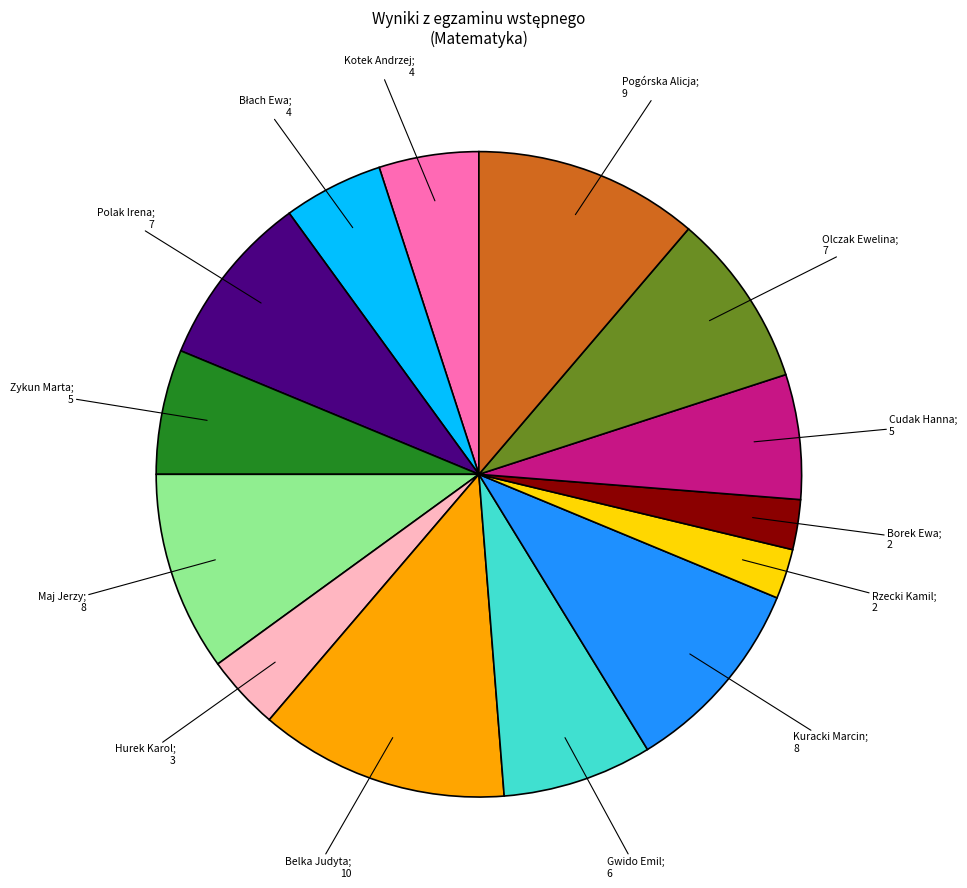

Is there a majority slice in this chart?

No